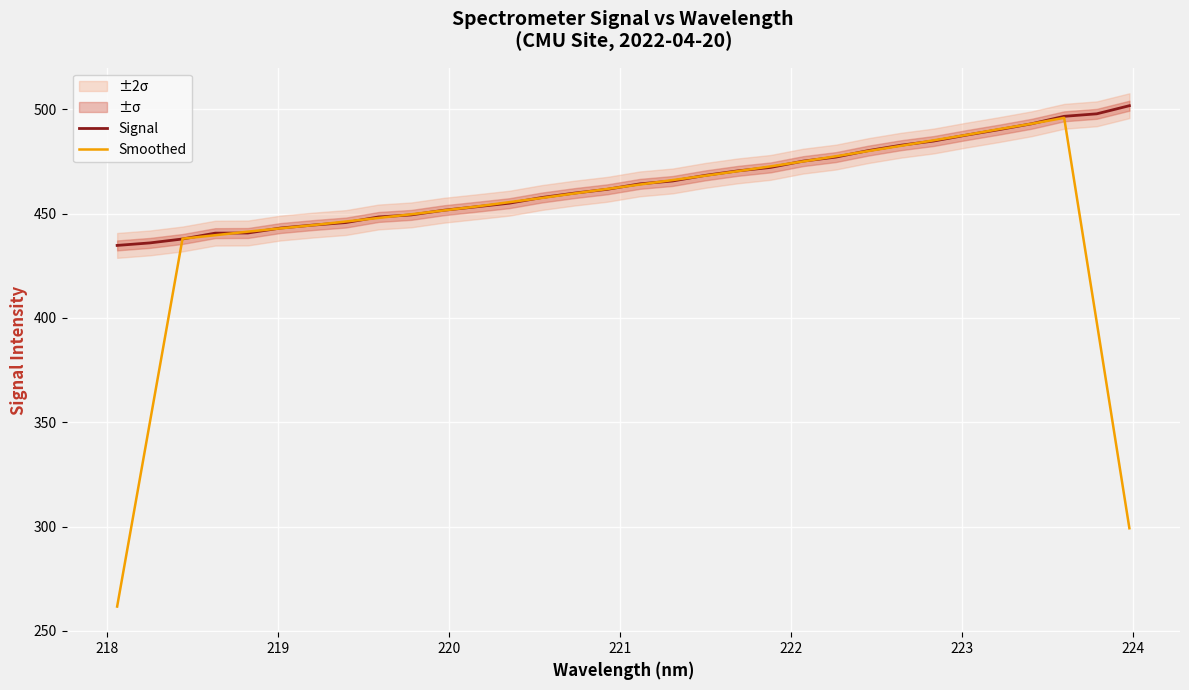

Which series has the largest range (max minus min)?

Smoothed